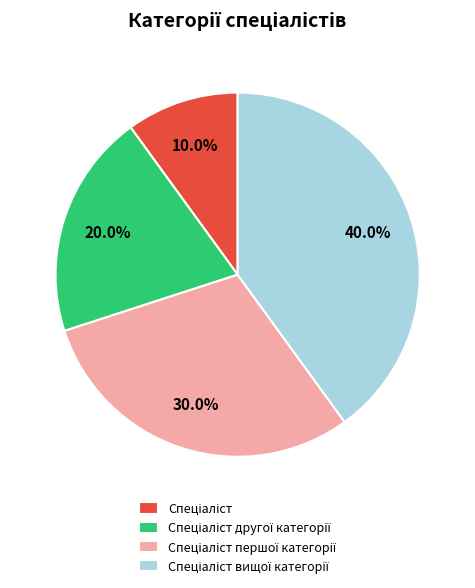

Is there any slice that represents more than half of the pie?

No